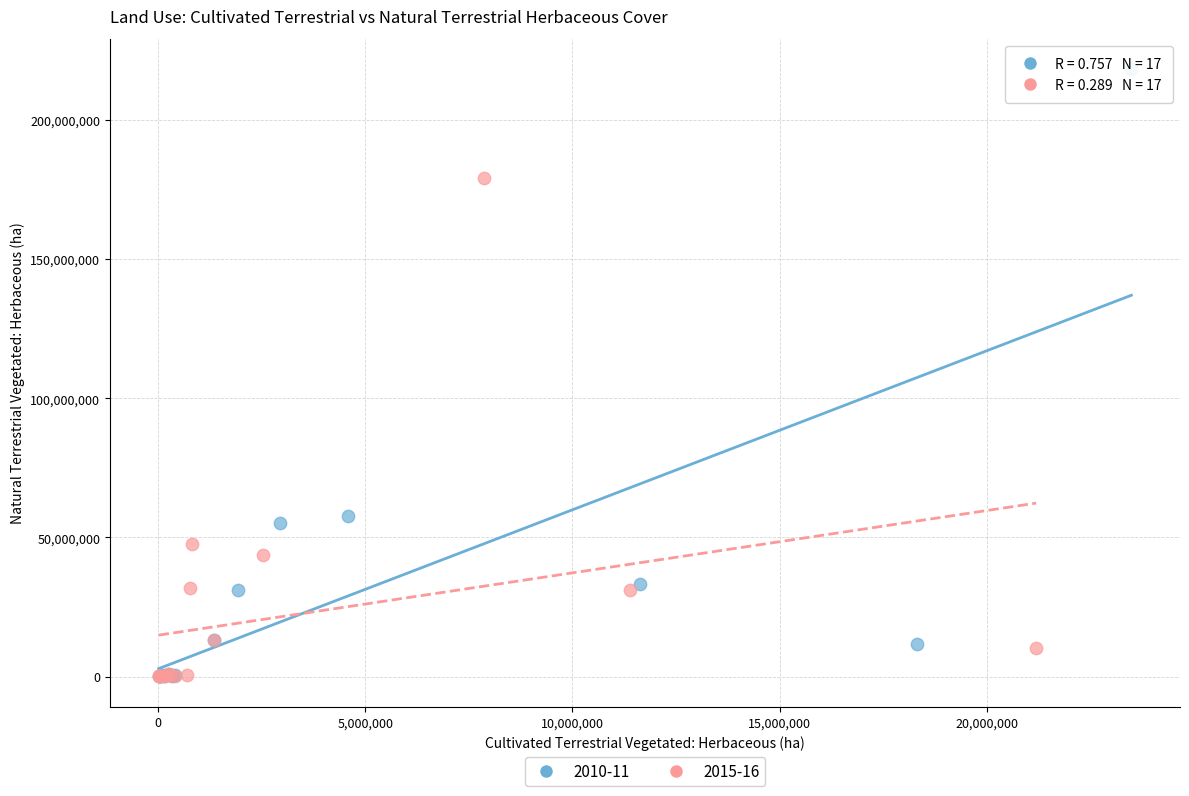

Which series has the largest Y range (max minus min)?

2010-11